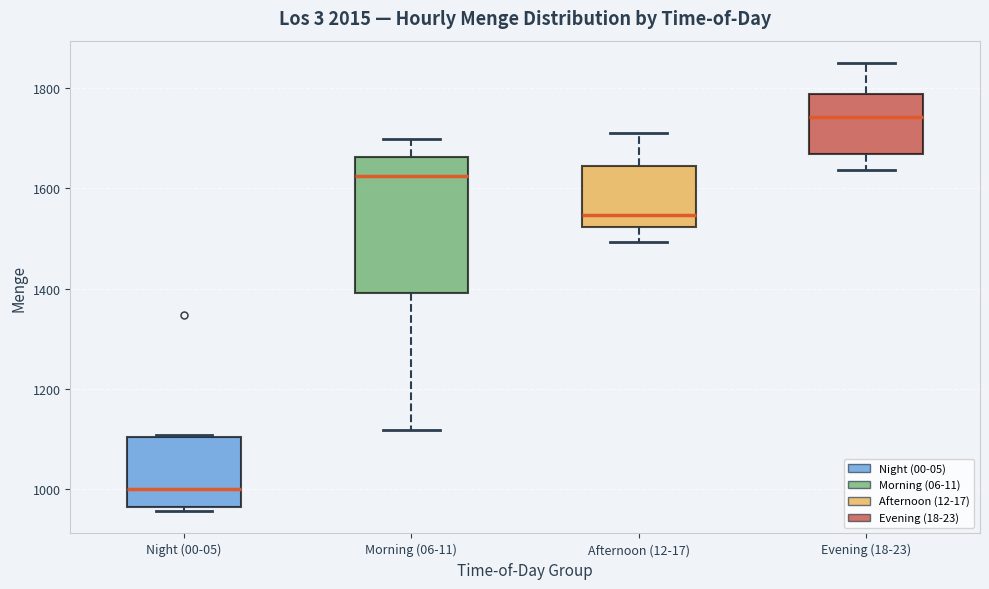

Which box is the tallest, from its lower edge to its upper edge?

Morning (06-11)